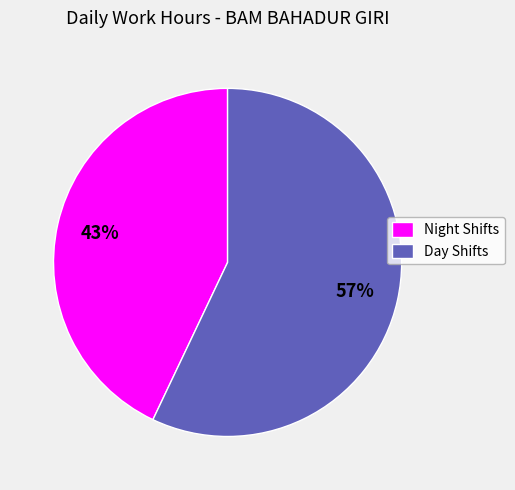

How many segments does this pie chart have?

2